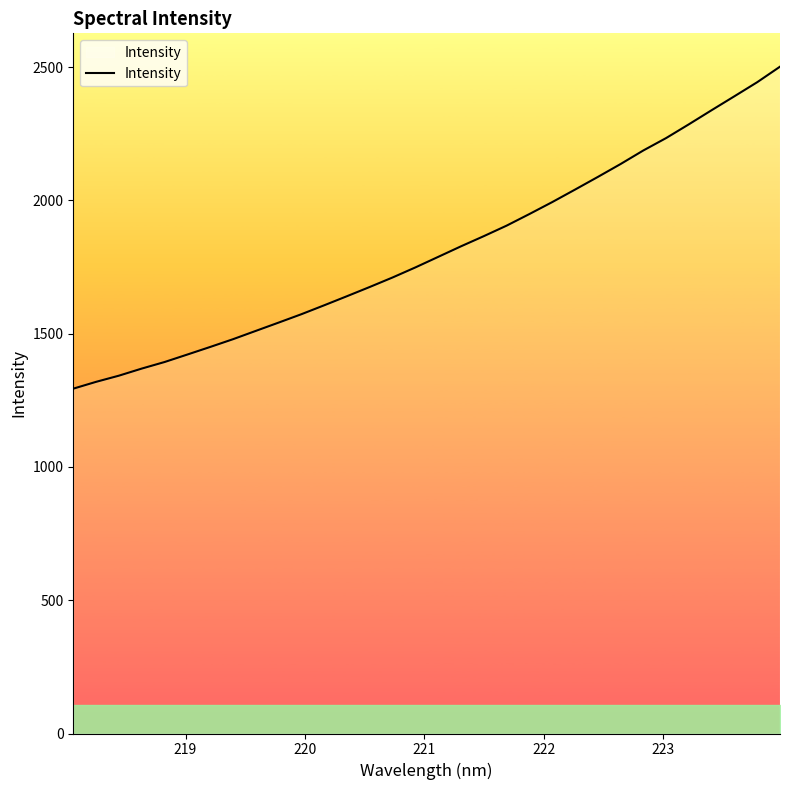

What is the minimum value shown in the chart?

1293.9